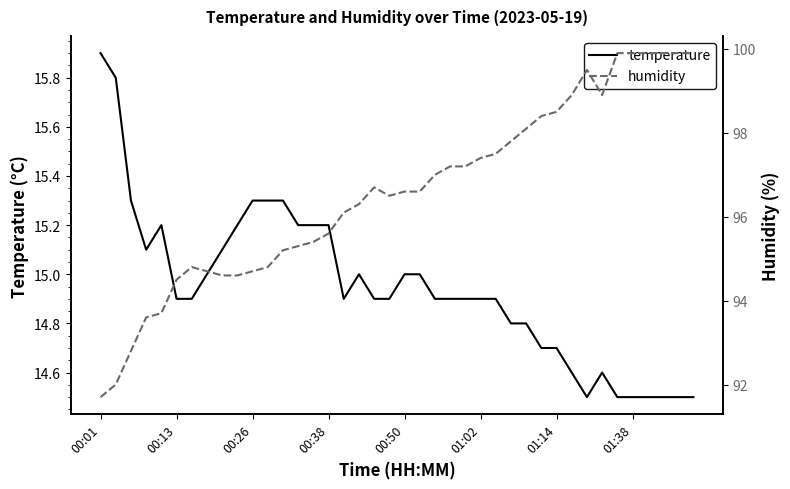

What is the minimum value for temperature?

14.5